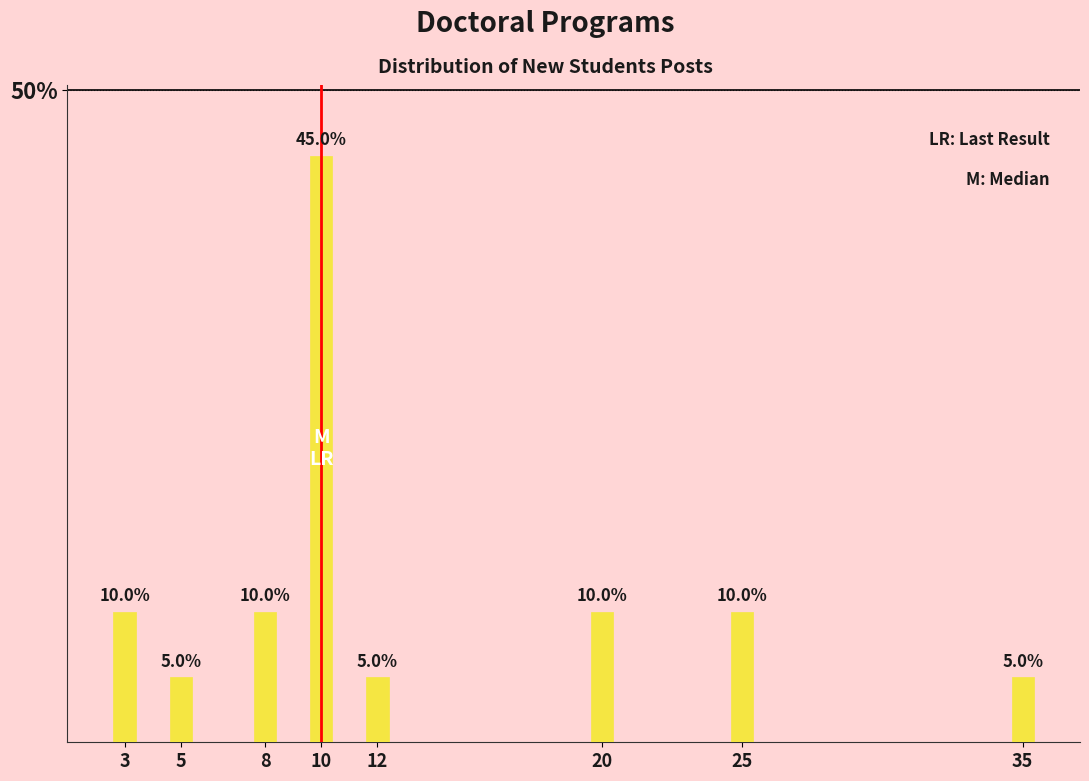

Does the chart contain any negative values?

No